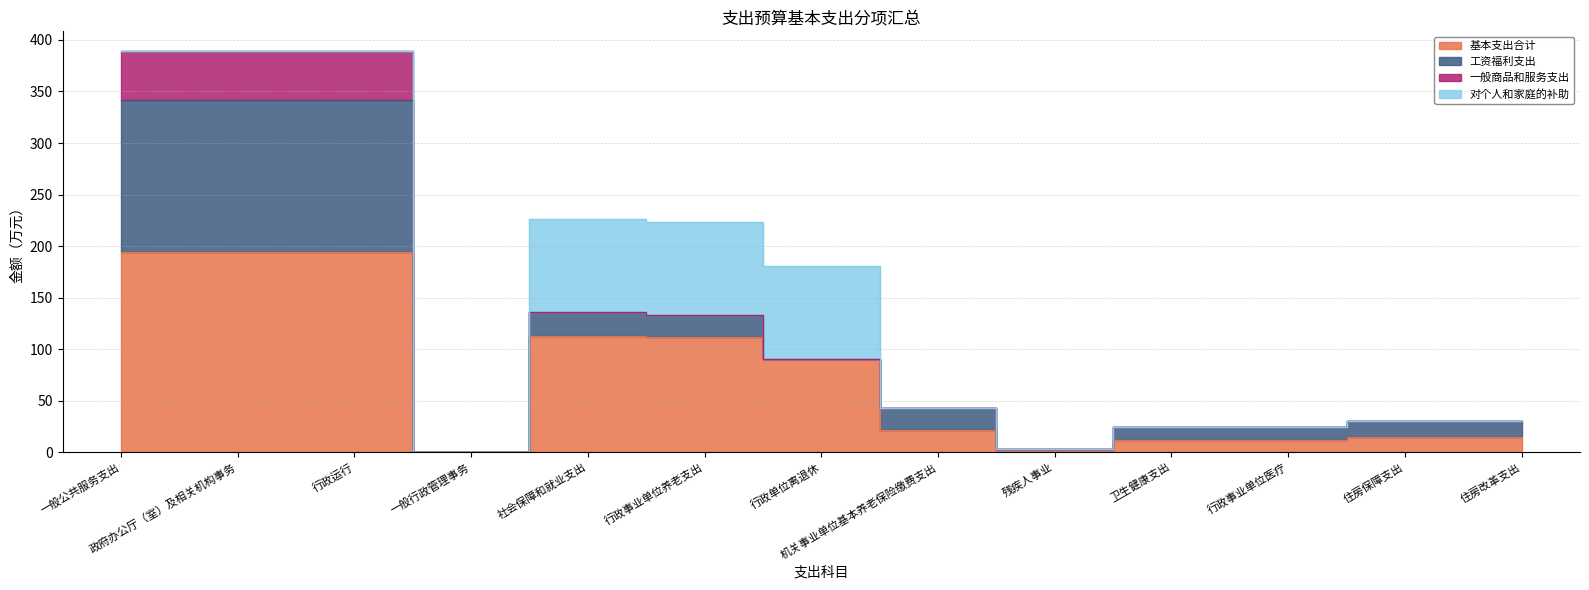

At which category does the chart reach its peak across all series?

一般公共服务支出